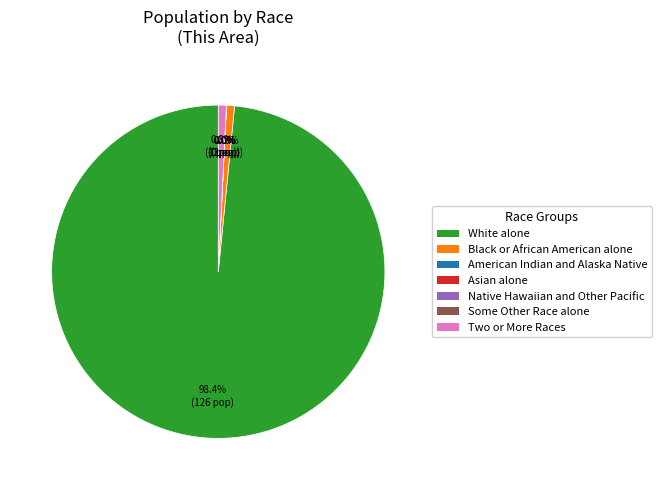

Is it true that Two or More Races is 1% of the pie?

True